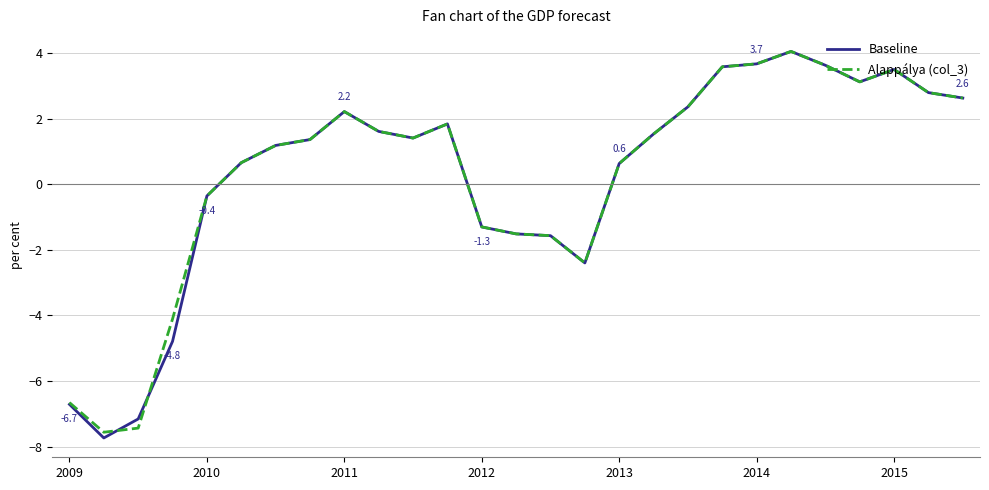

Is this an area chart (filled region under the line)?

No